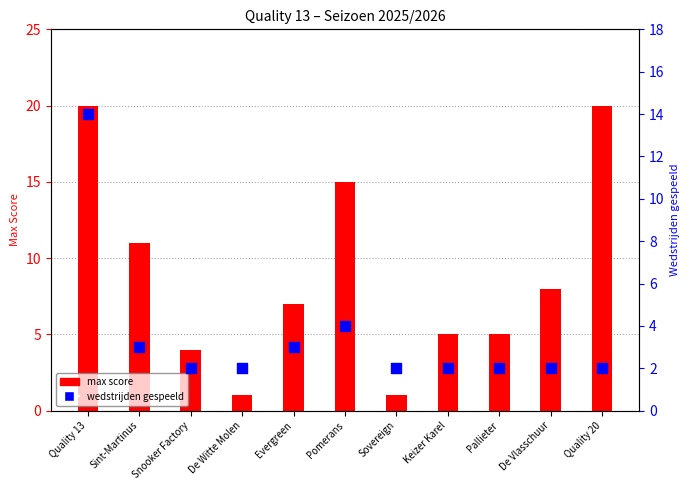

Which series contains the lowest Y value?

max score